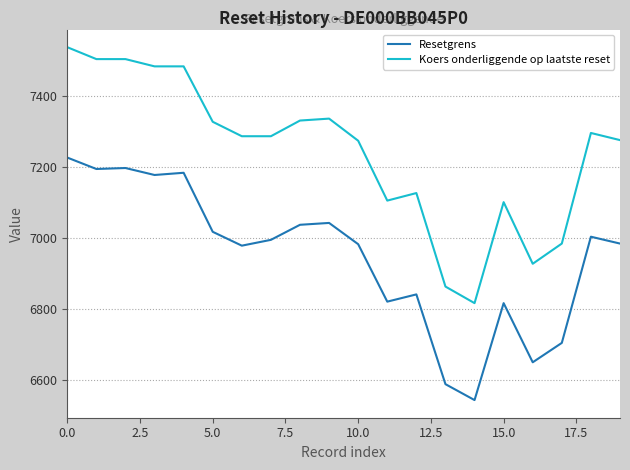

Is this an area chart (filled region under the line)?

No